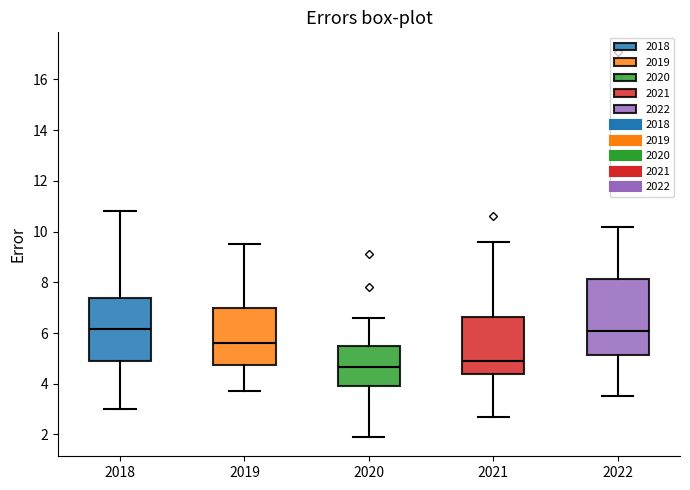

Reading left to right, read every box against the y-axis: the position of its median line, the range the box covers, and the ends of its whiskers. The values are not printed on the chart, so give them approximately, as read against the axis.

2018: median 6.2, box 5.0 to 7.4, whiskers 3.0 to 10.8
2019: median 5.6, box 4.8 to 7.0, whiskers 3.8 to 9.6
2020: median 4.6, box 4.0 to 5.4, whiskers 2.0 to 6.6
2021: median 5.0, box 4.4 to 6.6, whiskers 2.8 to 9.6
2022: median 6.2, box 5.2 to 8.2, whiskers 3.6 to 10.2